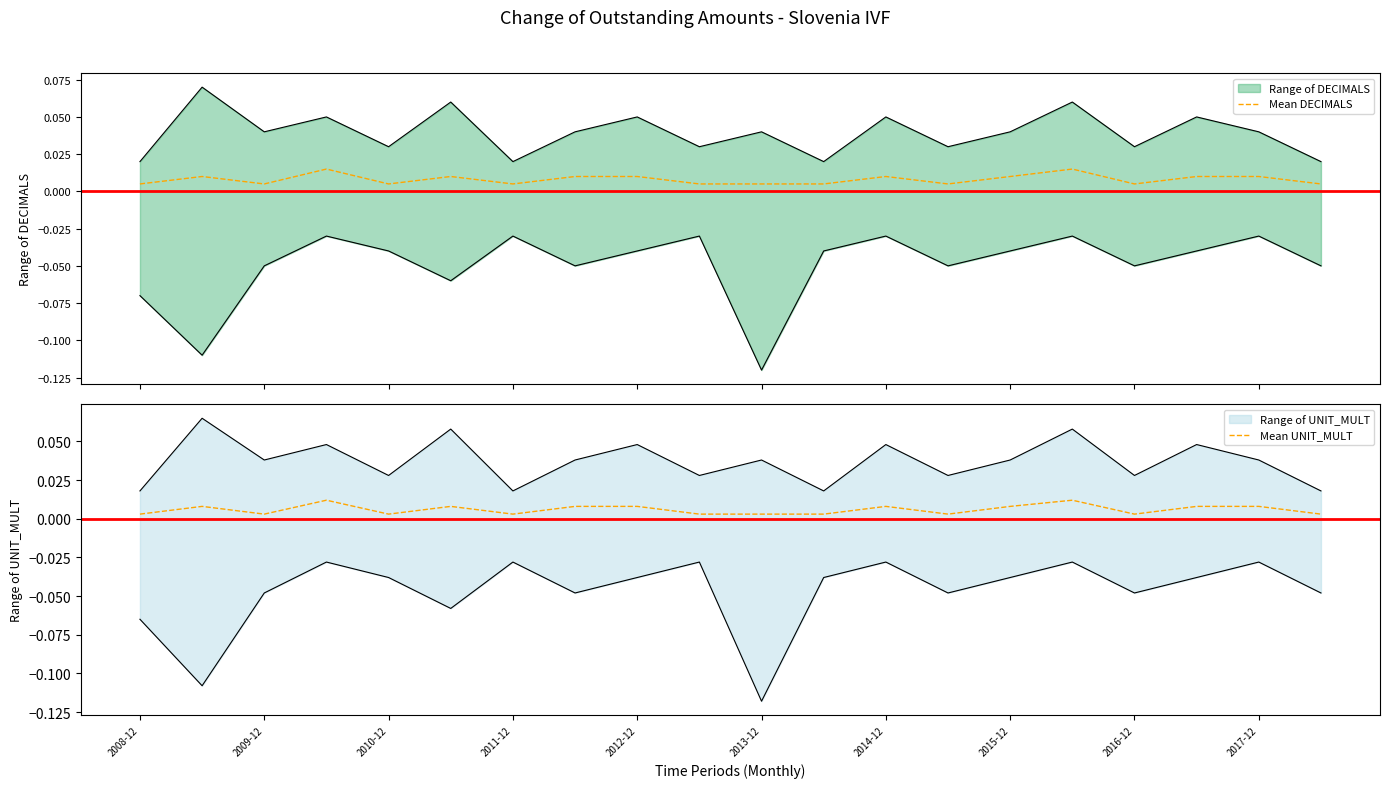

Which series changed the most between 2012-12 and 13?

Mean DECIMALS